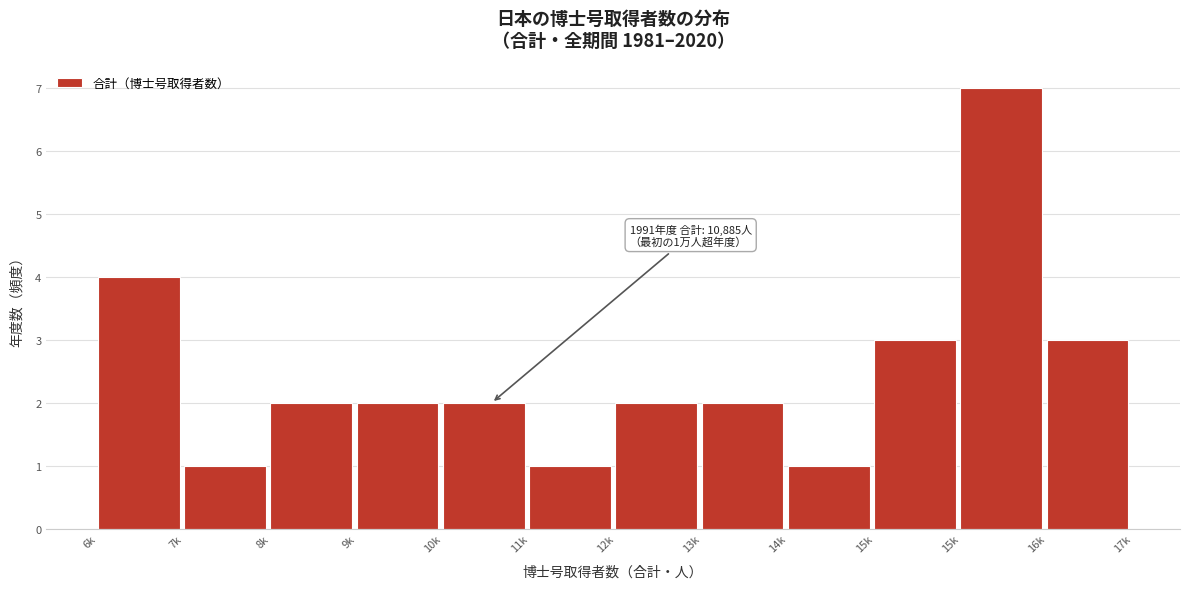

How many bars are there in total?

12